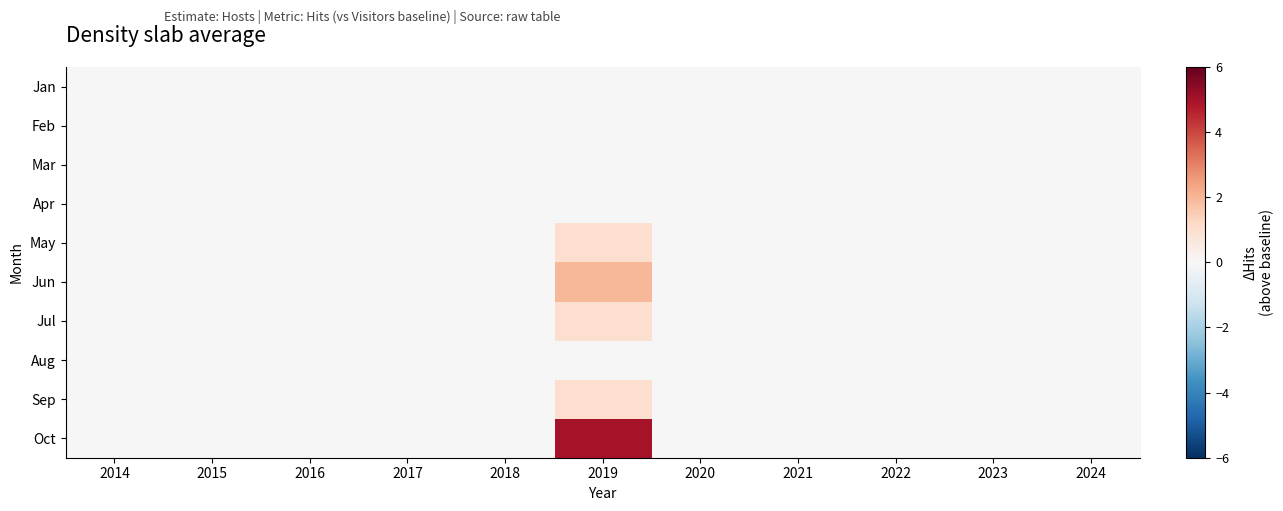

Rank the series at 2023 from lowest to highest value.

Jan, Feb, Mar, Apr, May, Jun, Jul, Aug, Sep, Oct